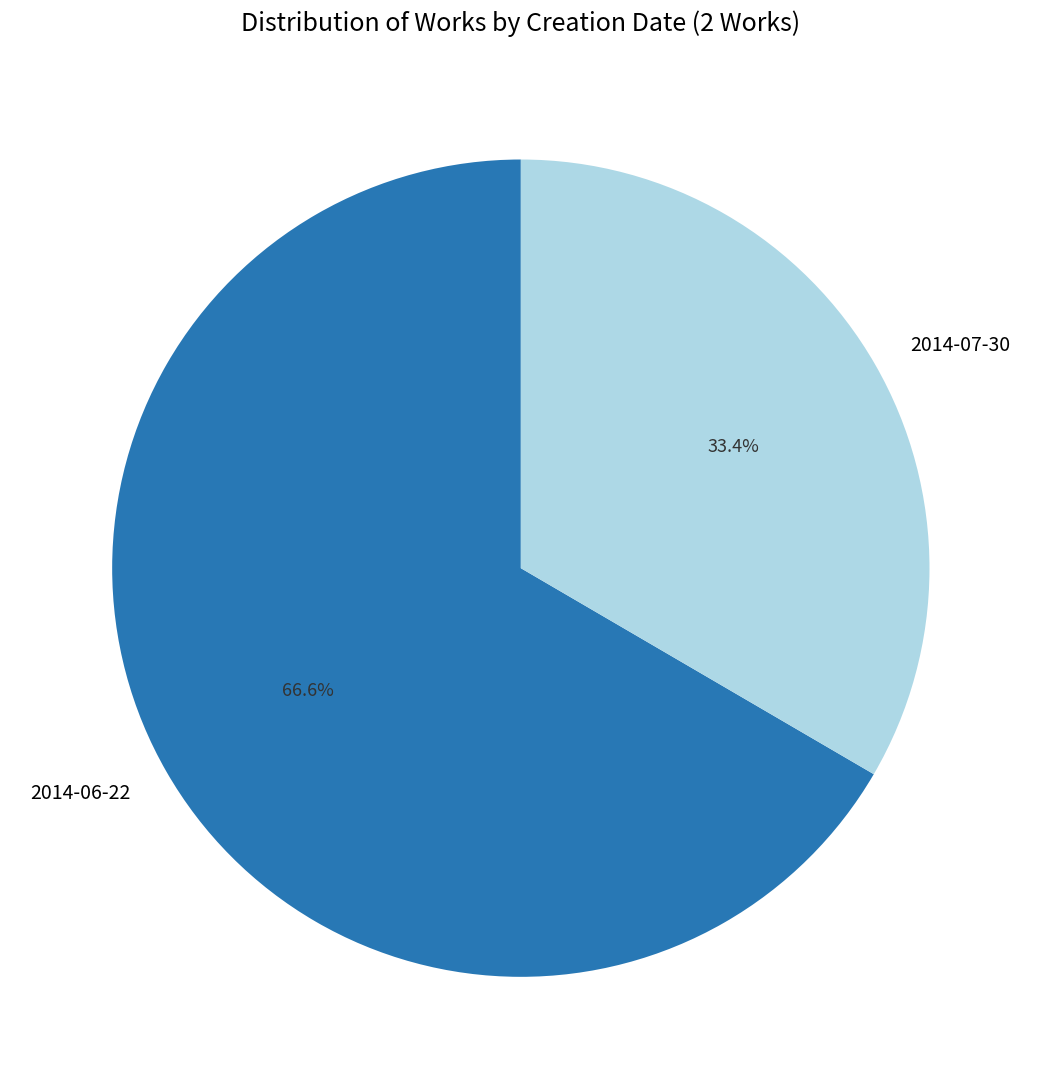

To the nearest percent, what is the combined percentage of 2014-07-30 and 2014-06-22?

100%